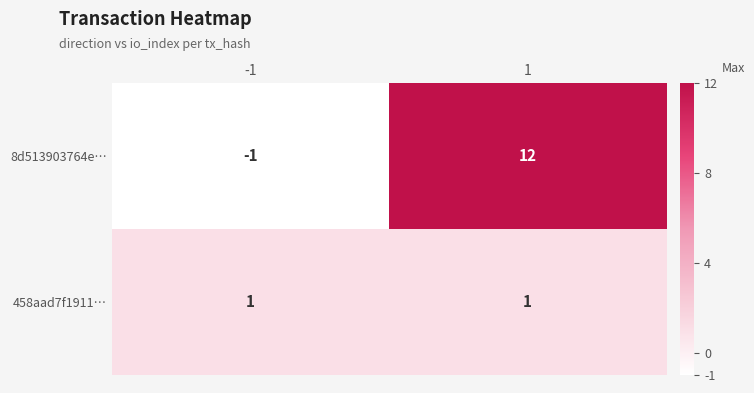

Reading left to right, transcribe all the data shown in this chart.

8d513903764e…: -1=-1	1=12
458aad7f1911…: -1=1	1=1